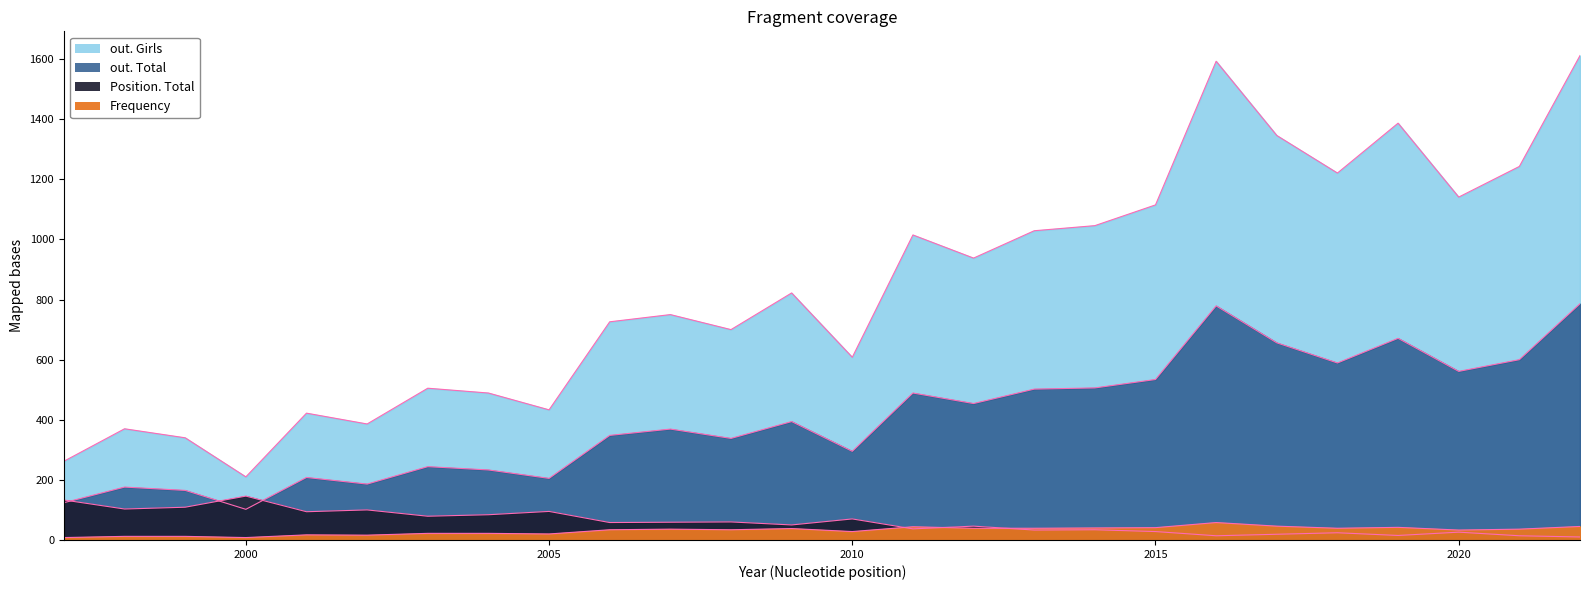

Rank the series at 2002 from lowest to highest value.

Frequency, Position. Total, out. Total, out. Girls